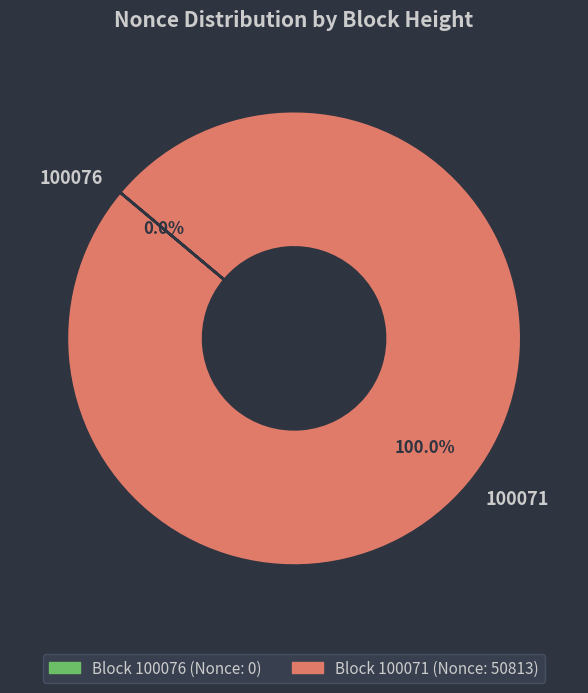

What is the total percentage of 100071 and 100076?

100.0%